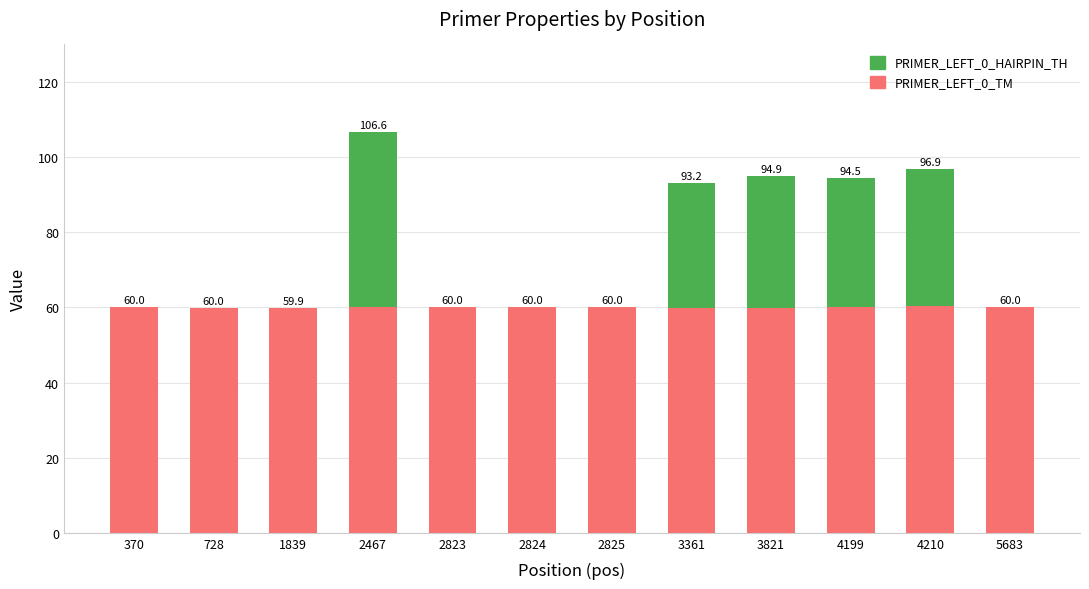

At which category is the sum across all series the highest?

2467